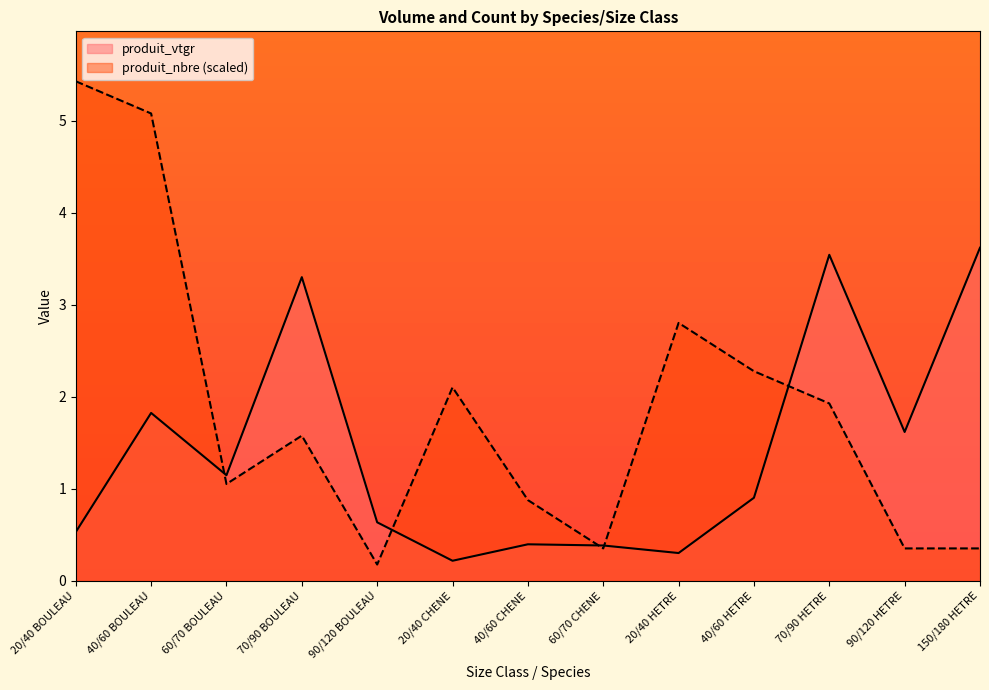

What are all the series names shown in the legend?

produit_vtgr, produit_nbre (scaled)